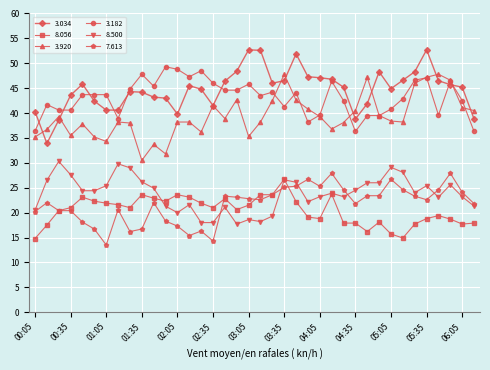

True or false: 8.500 has more than 2 points higher than both neighbors.

True